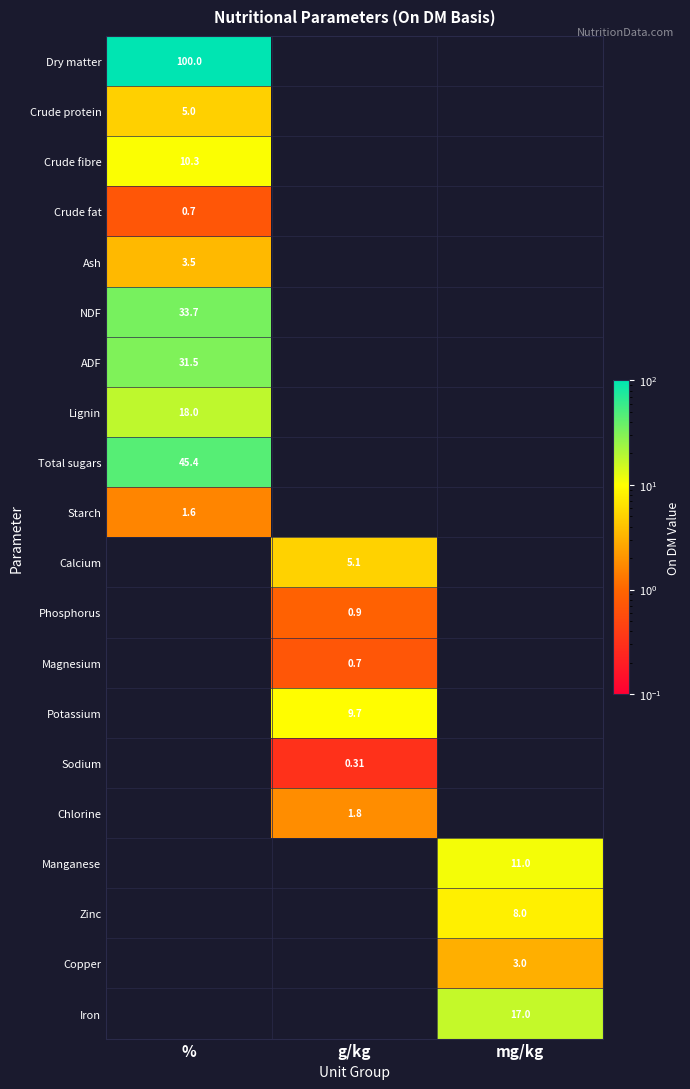

How many positive values does the Crude fibre series have?

1